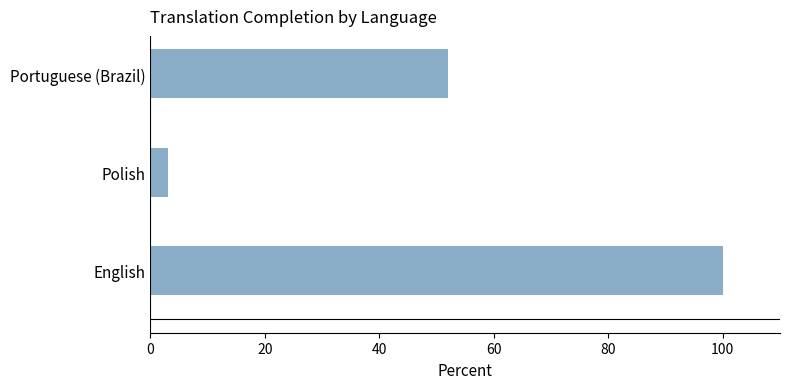

What is the change in value from English to Polish?

-97